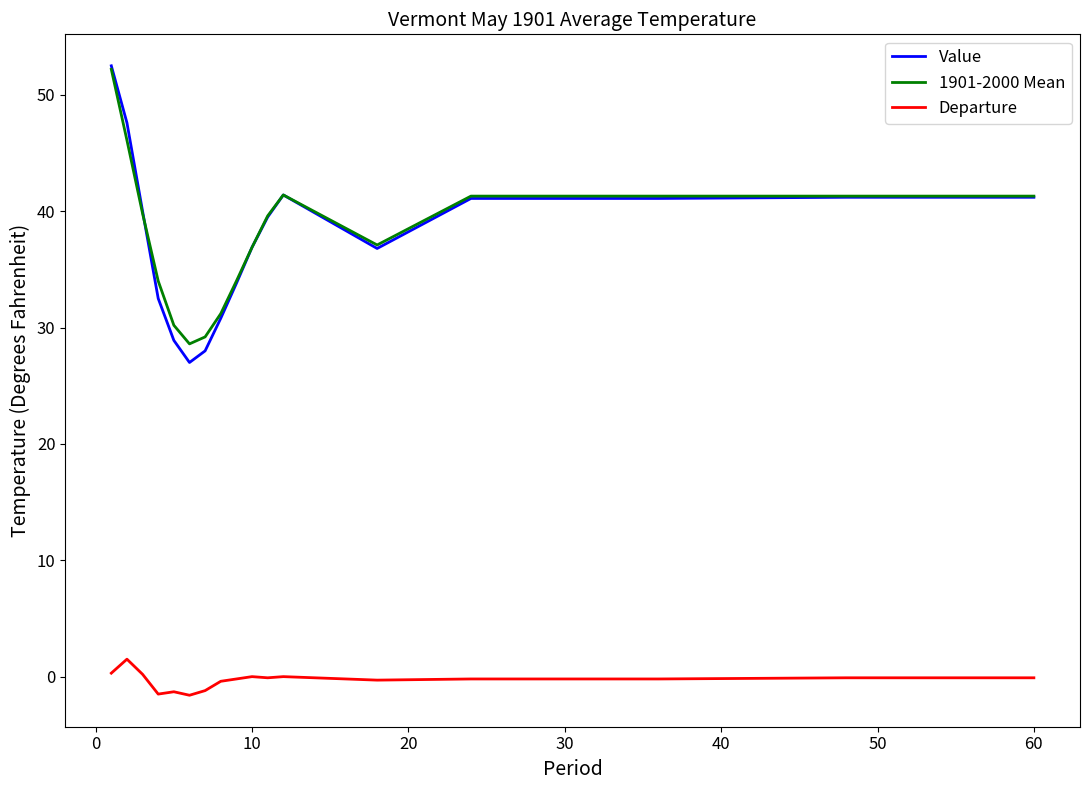

What is the minimum value for Value?

27.0